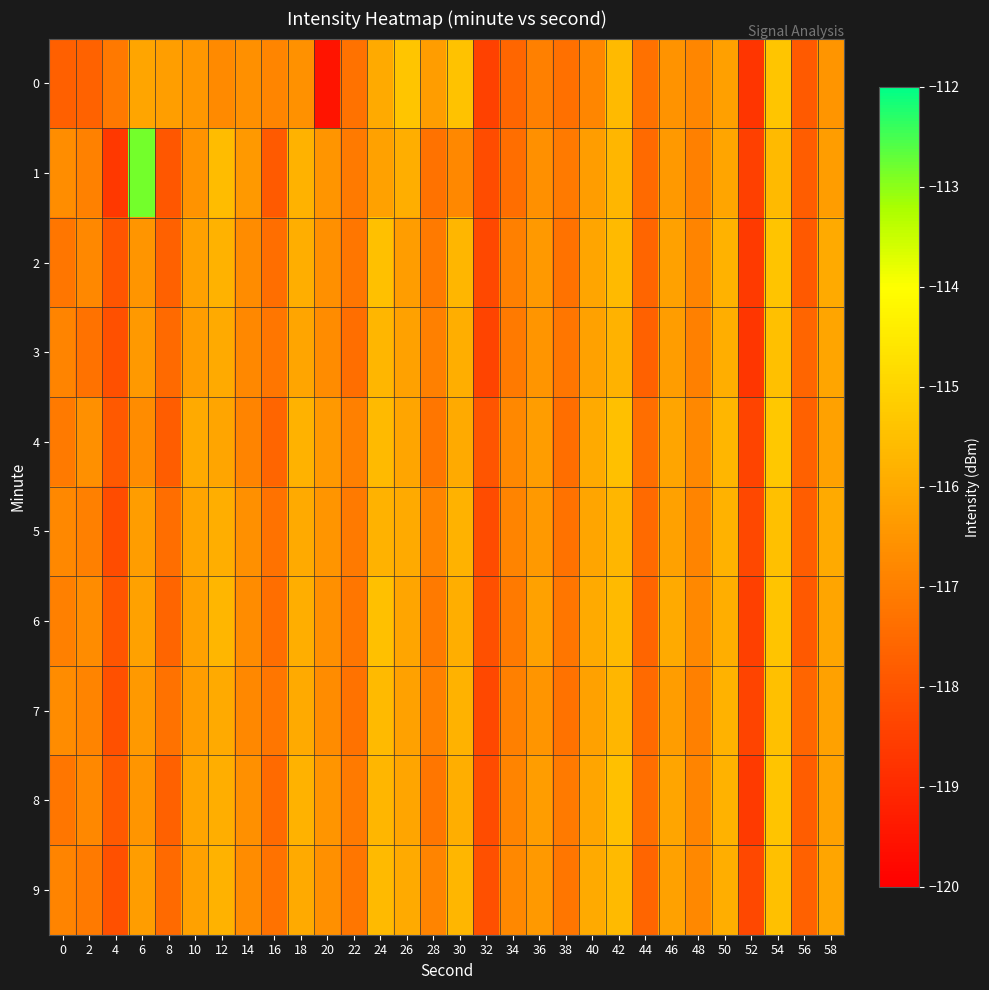

Which label corresponds to the largest value in the chart?

6